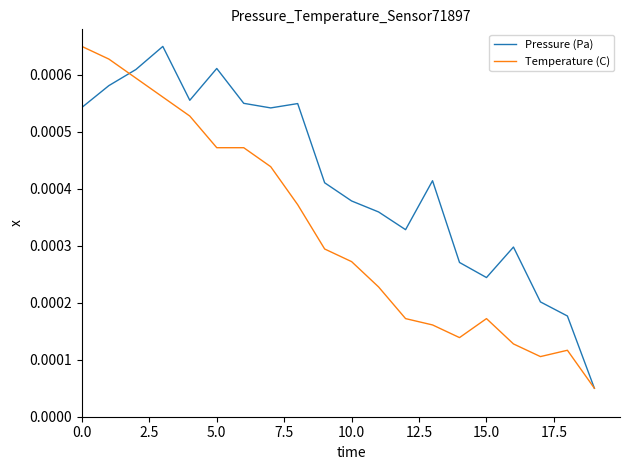

At how many categories does at least one series exceed 0?

20